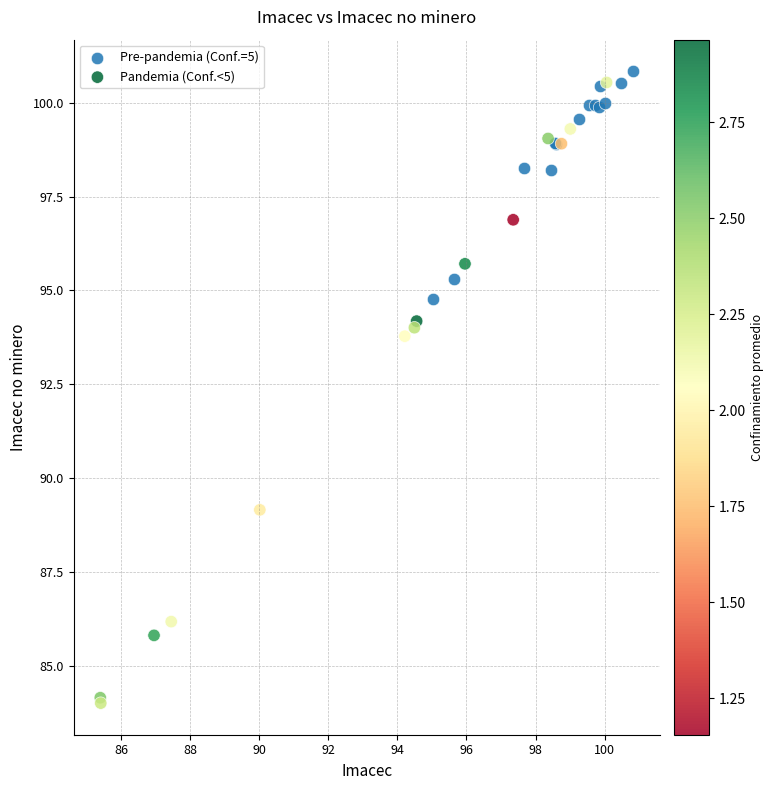

Which series has the widest spread of Y values?

Pandemia (Conf.<5)